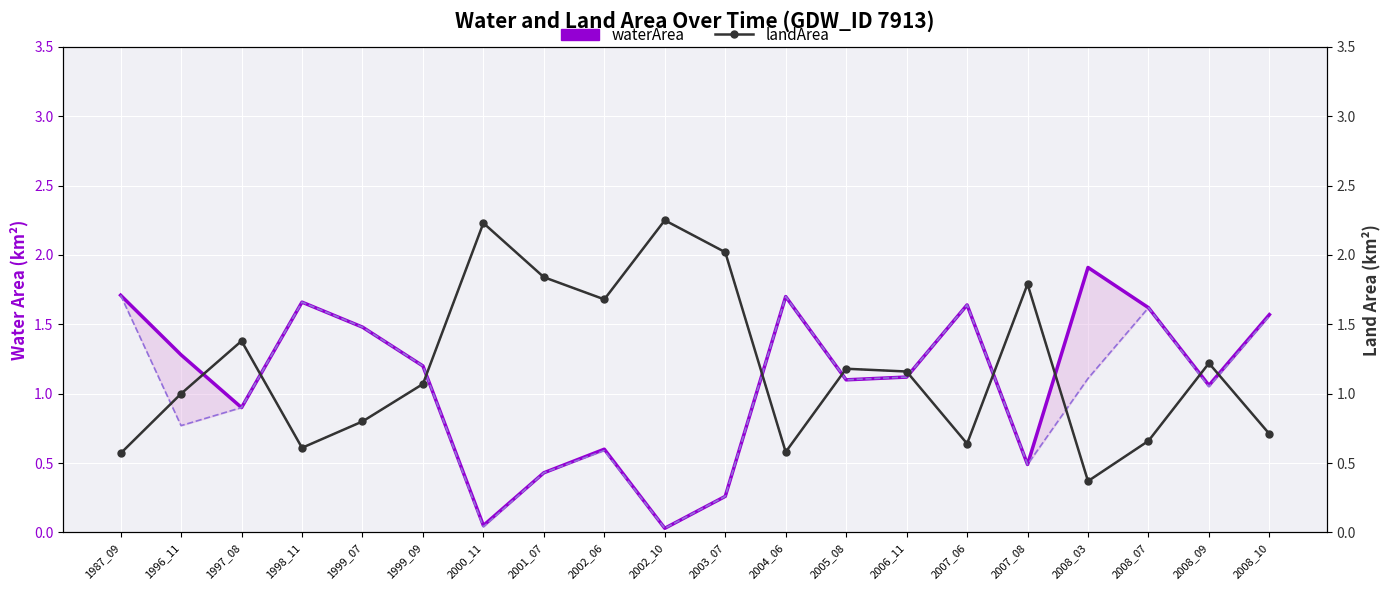

How many interior local peaks does the origWaterArea series have?

5